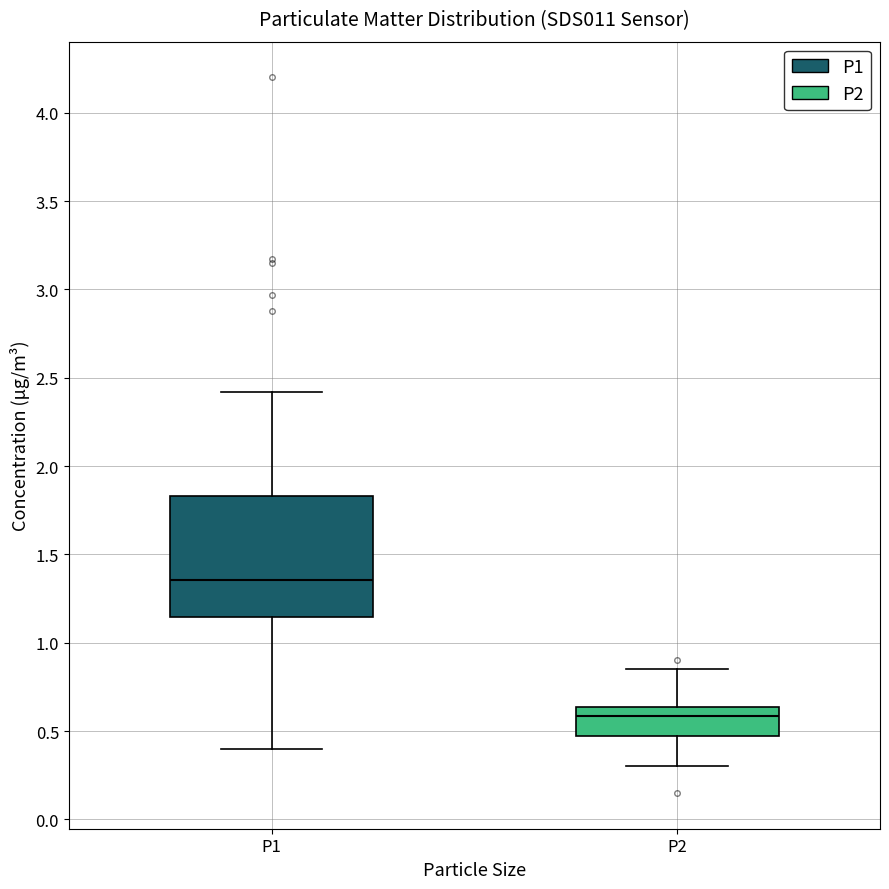

Which box has the highest median line?

P1